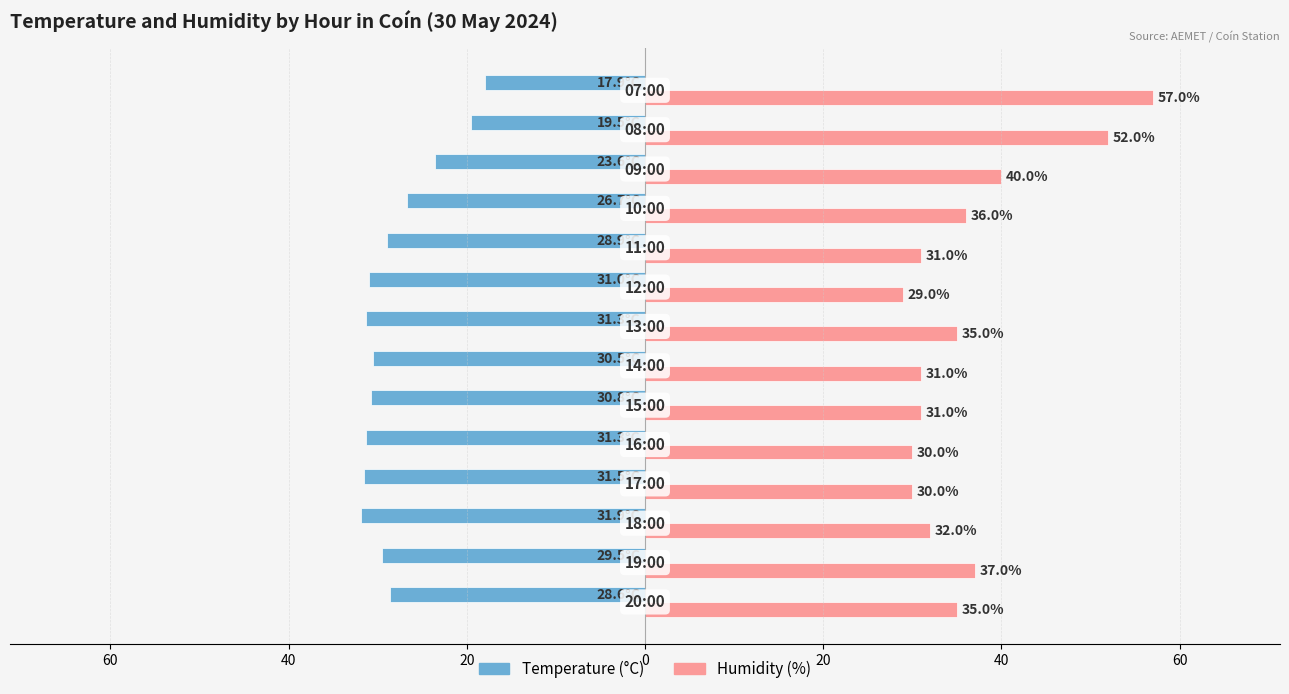

What are all the series names shown in the legend?

Temperature (°C), Humidity (%)